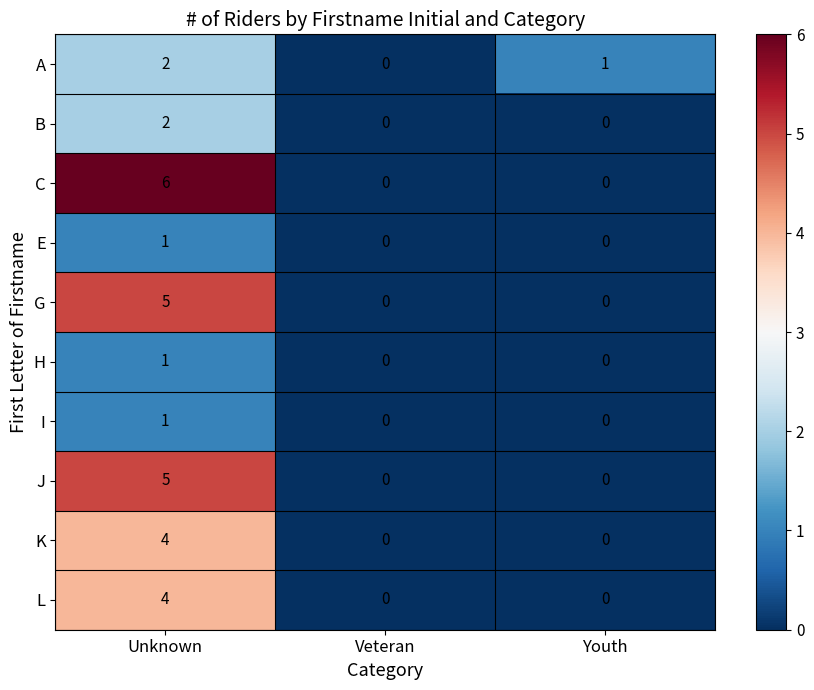

Rank the categories by A value from lowest to highest.

Veteran, Youth, Unknown